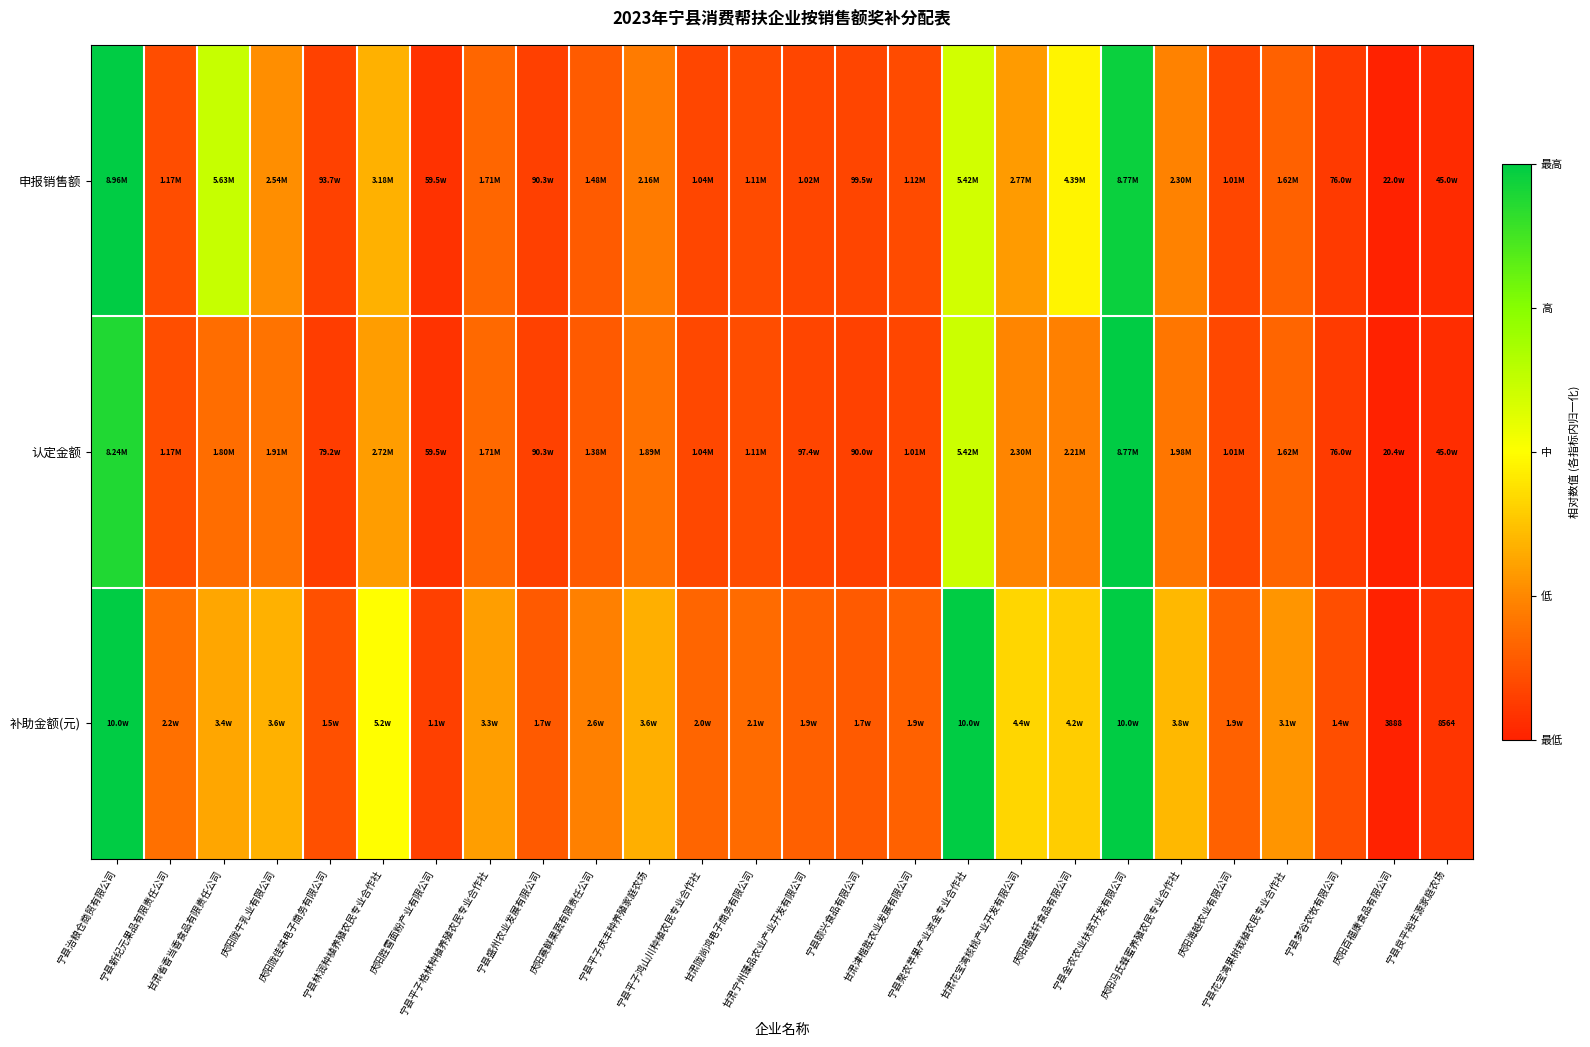

Count the number of data series in this chart.

3